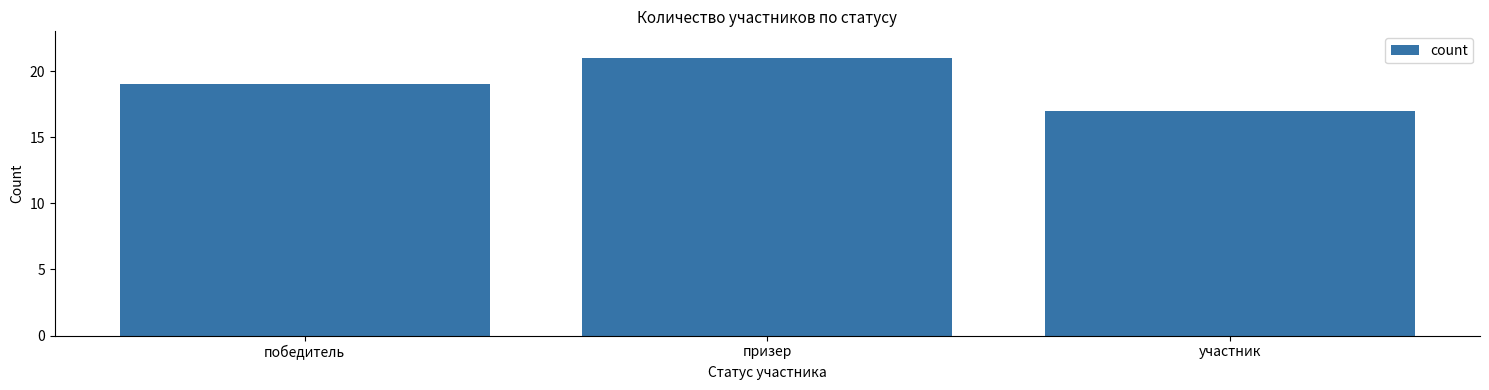

How many values are below 19?

1